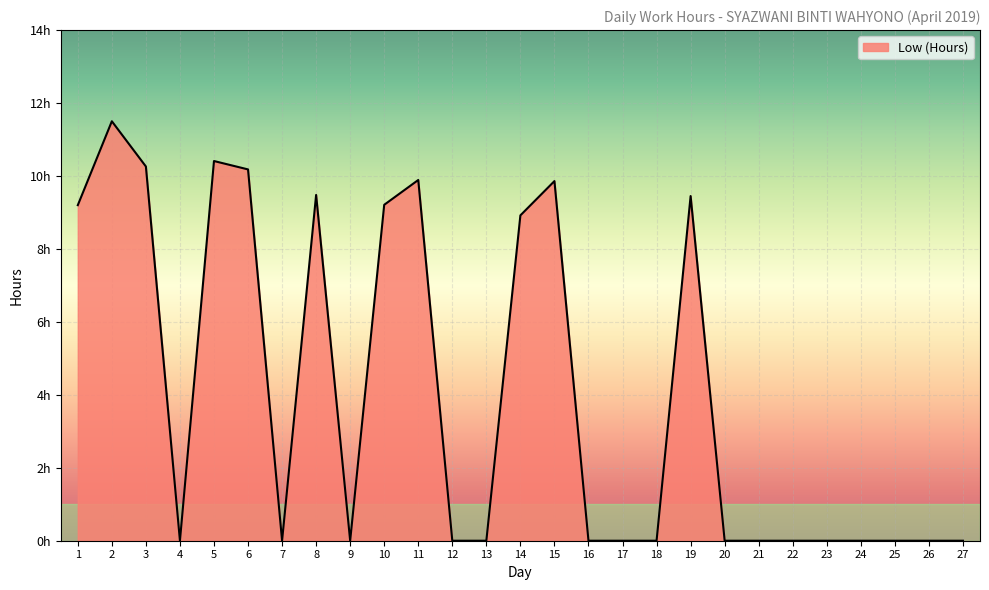

How many points are higher than both their immediate neighbors (excluding endpoints)?

6